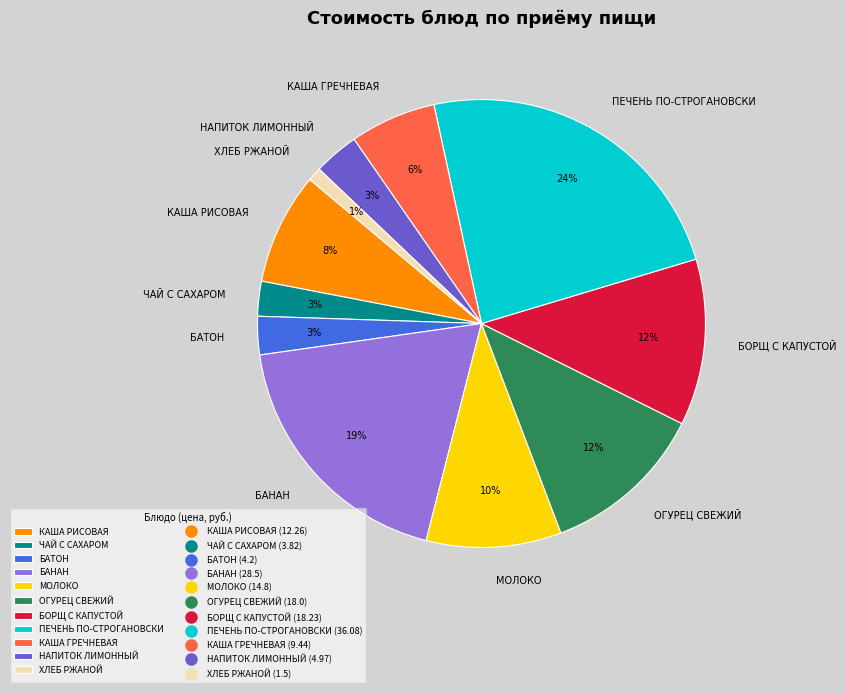

Does any single category account for the majority?

No